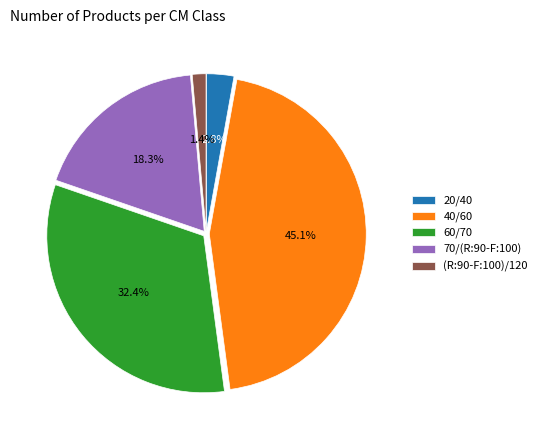

Which category has the biggest portion of the pie?

40/60